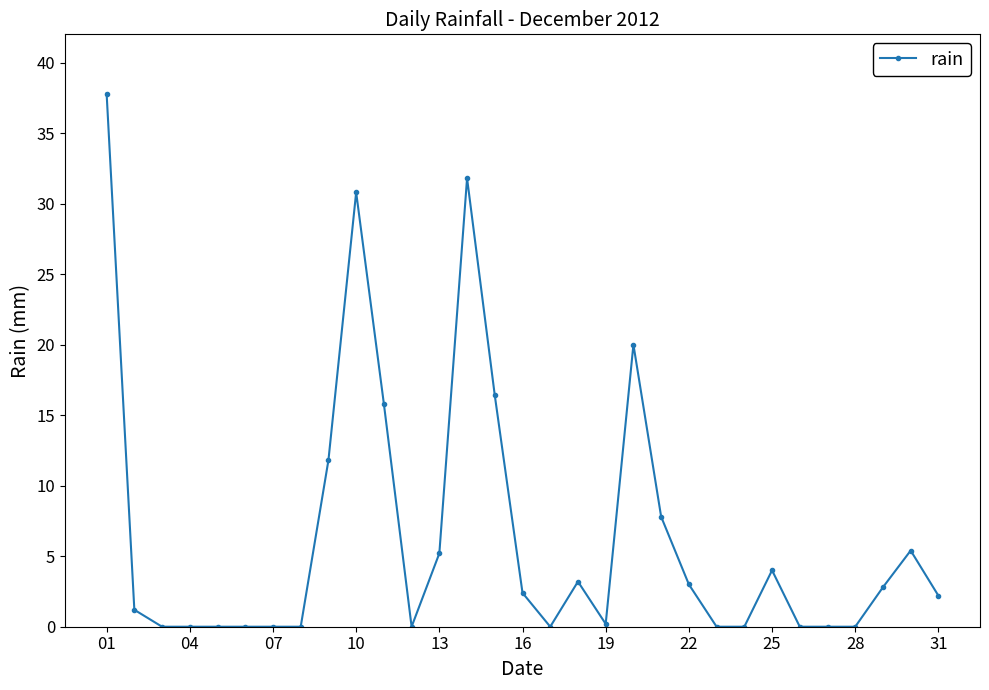

What is the difference between the maximum and second lowest values?

37.8